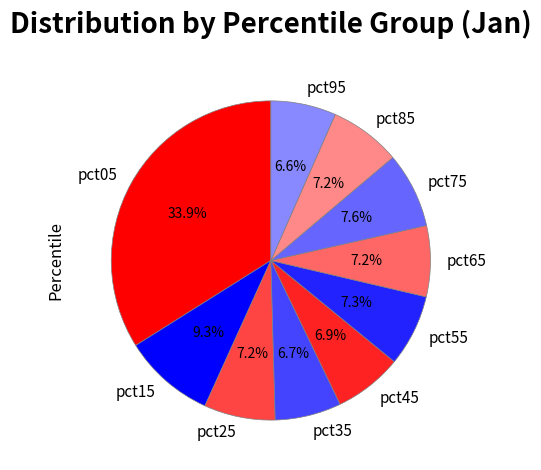

The pct55 slice represents 1% of the pie. True or false?

False